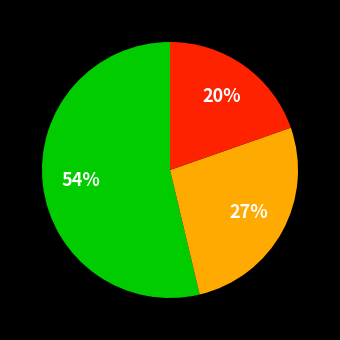

How many segments does this pie chart have?

3